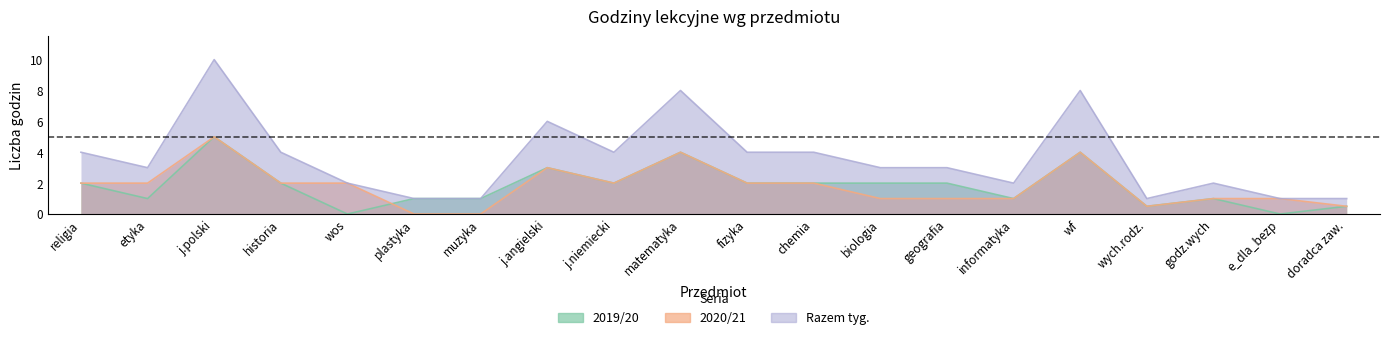

What is the difference between the second highest and minimum values in the Razem tyg. series?

7.0